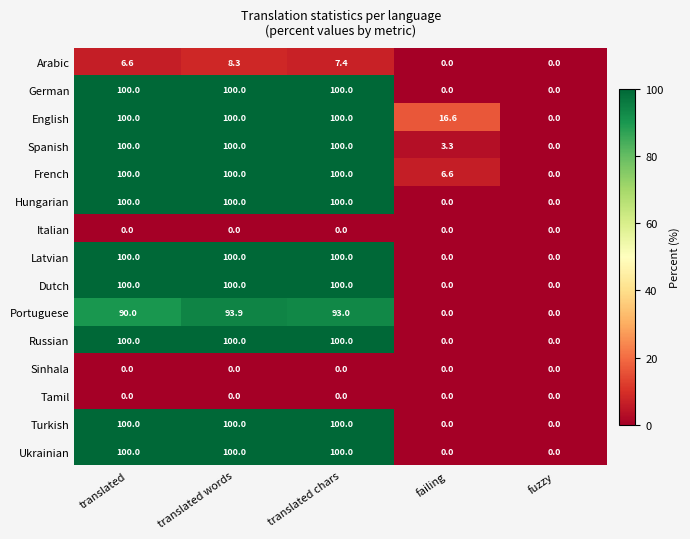

Which series has the largest total across all categories?

English